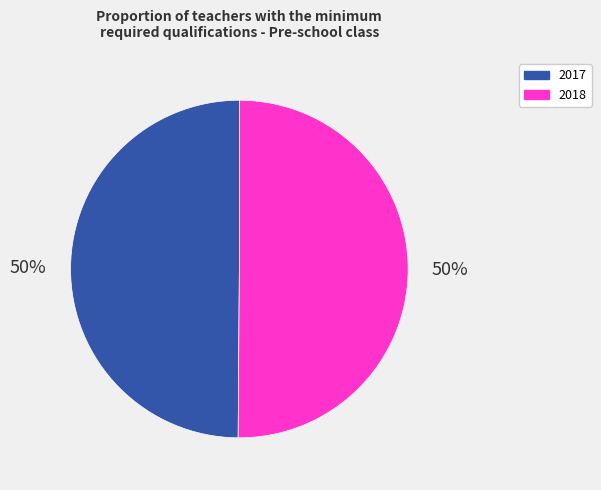

How many slices are in this pie chart?

2